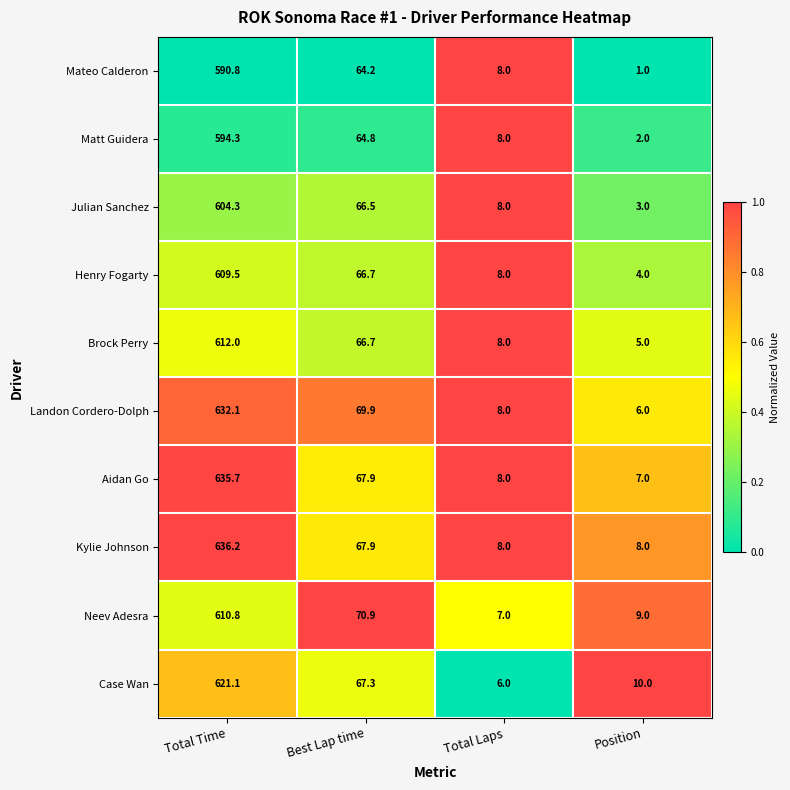

Which category has the highest value across all series?

Total Time